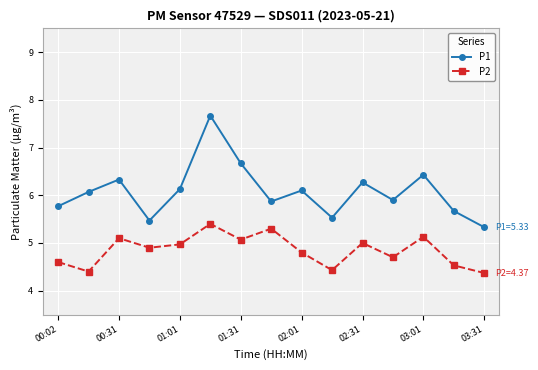

How many interior local valleys does the P1 series have?

4